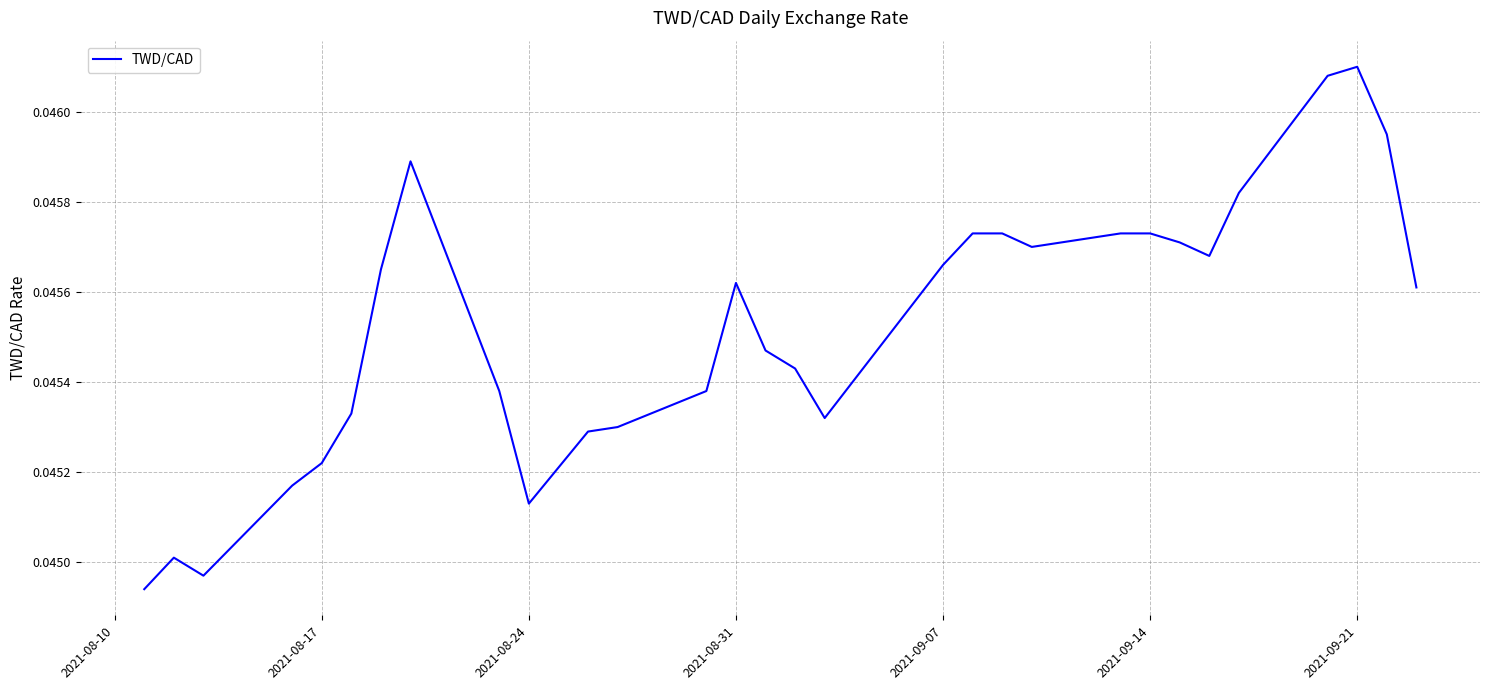

Does the chart have visible grid lines?

Yes